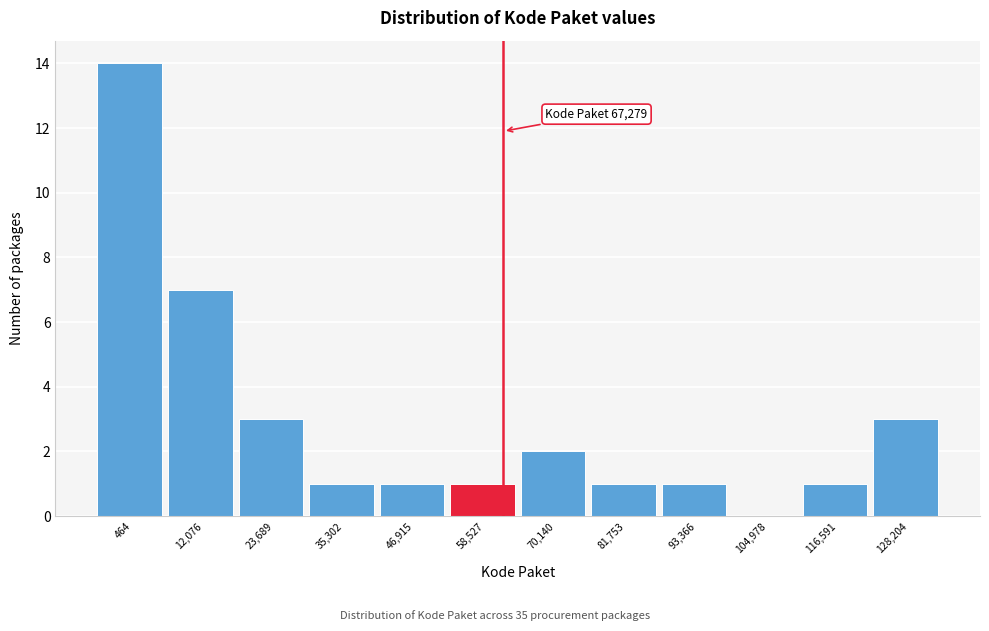

Reading left to right, list all the values displayed in this chart.

464=14	12,076=7	23,689=3	35,302=1	46,915=1	58,527=1	70,140=2	81,753=1	93,366=1	104,978=0	116,591=1	128,204=3